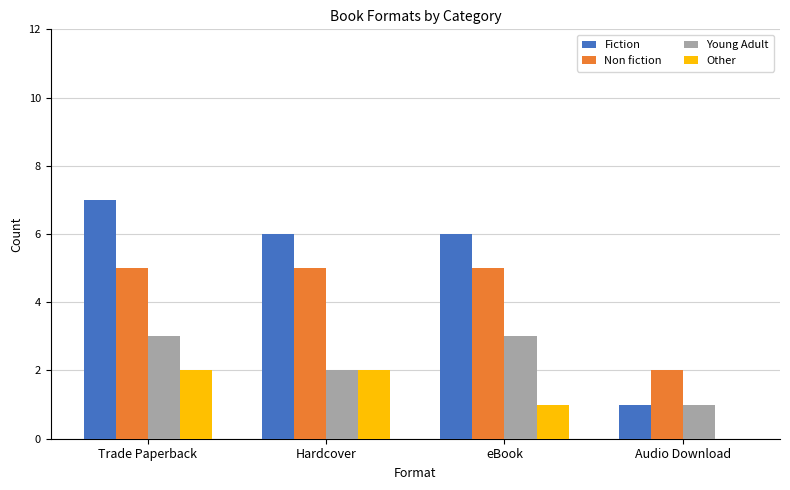

At which category is the sum across all series the highest?

Trade Paperback